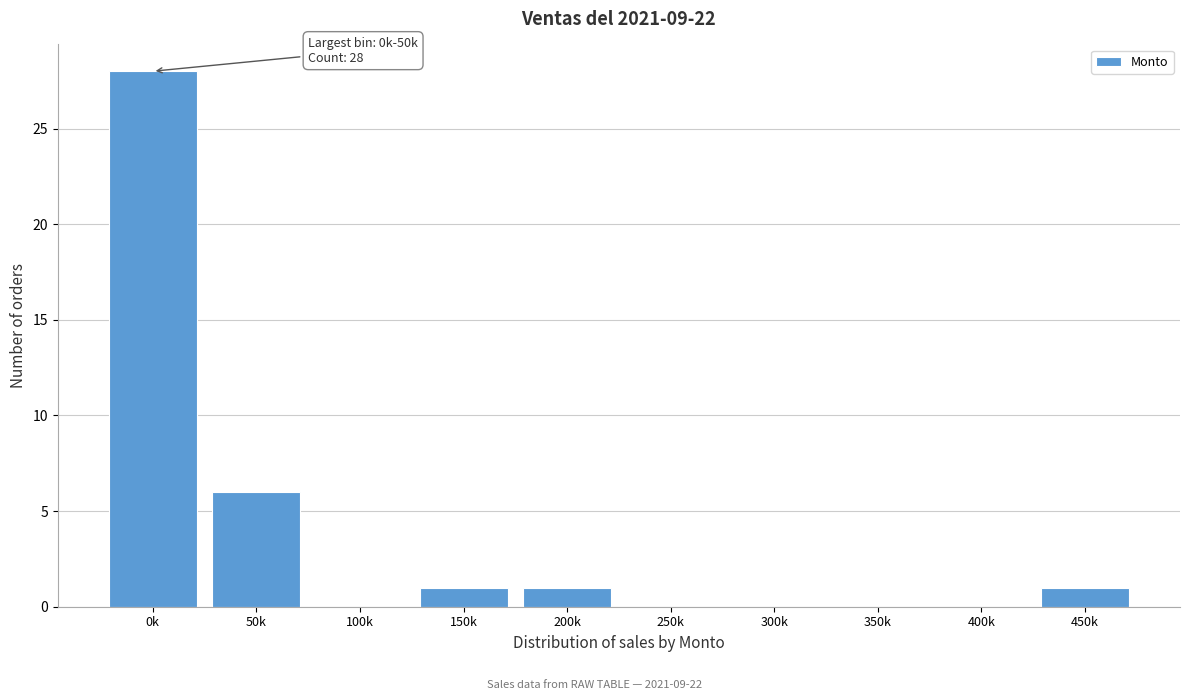

Reading left to right, list all the values displayed in this chart.

0k=28	50k=6	100k=0	150k=1	200k=1	250k=0	300k=0	350k=0	400k=0	450k=1